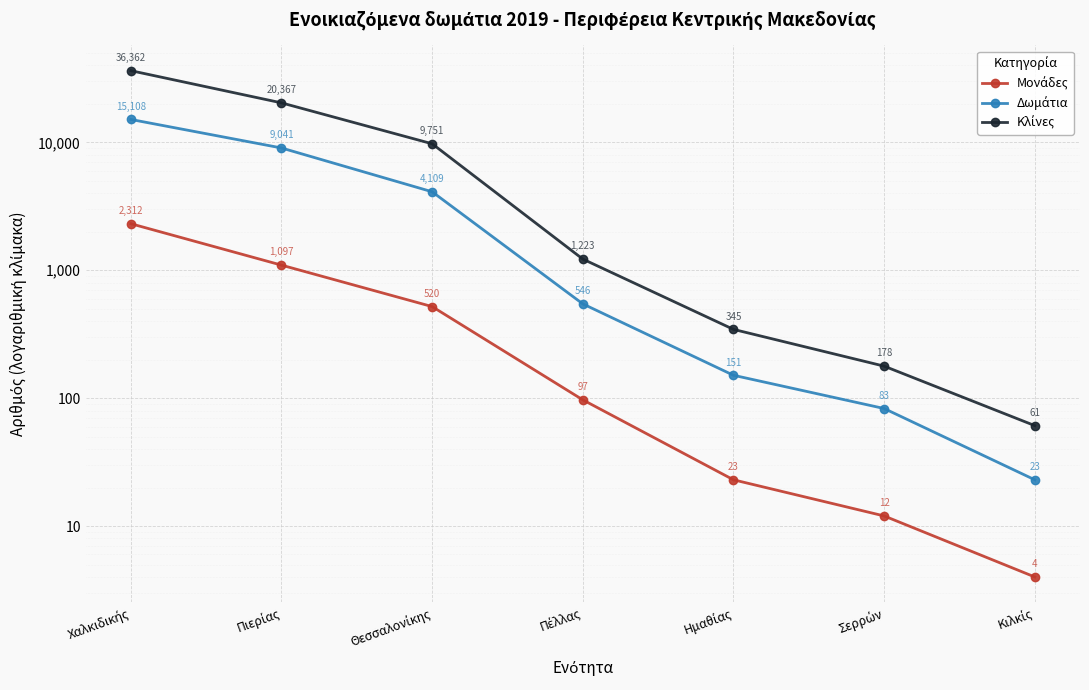

What is the smallest value displayed?

4